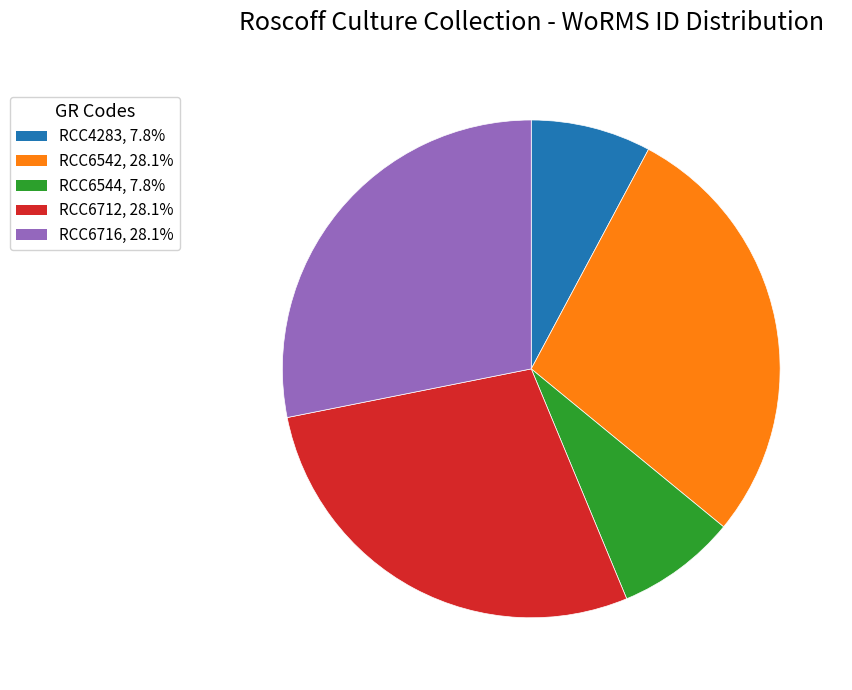

Do RCC6712 and RCC6544 together represent more than half of the pie?

No